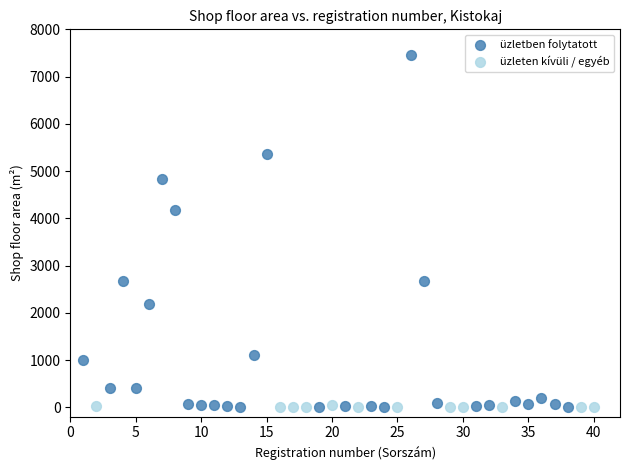

Which series reaches the maximum Y coordinate?

üzletben folytatott